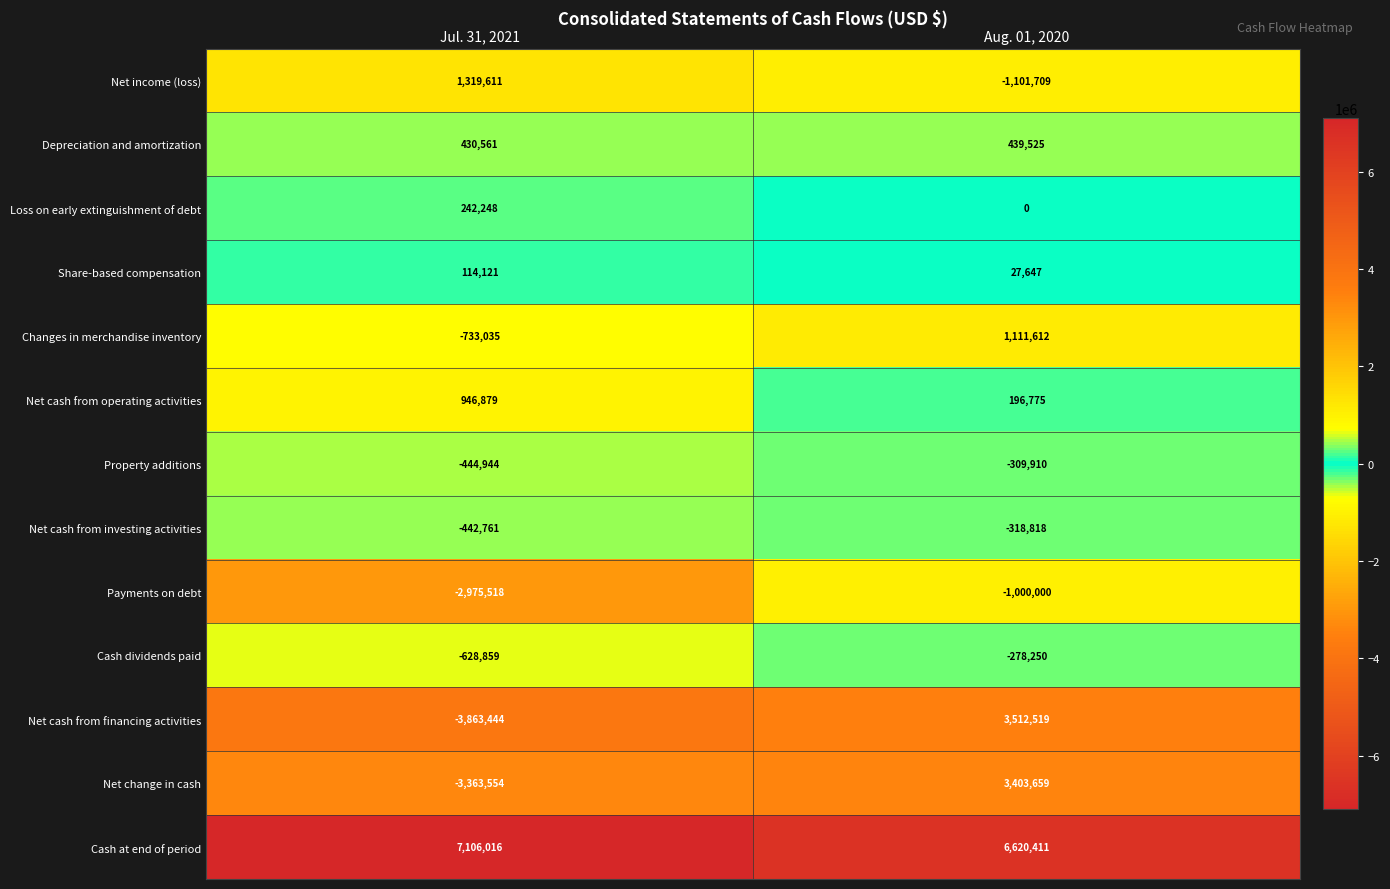

Which series has the largest total across all categories?

Cash at end of period